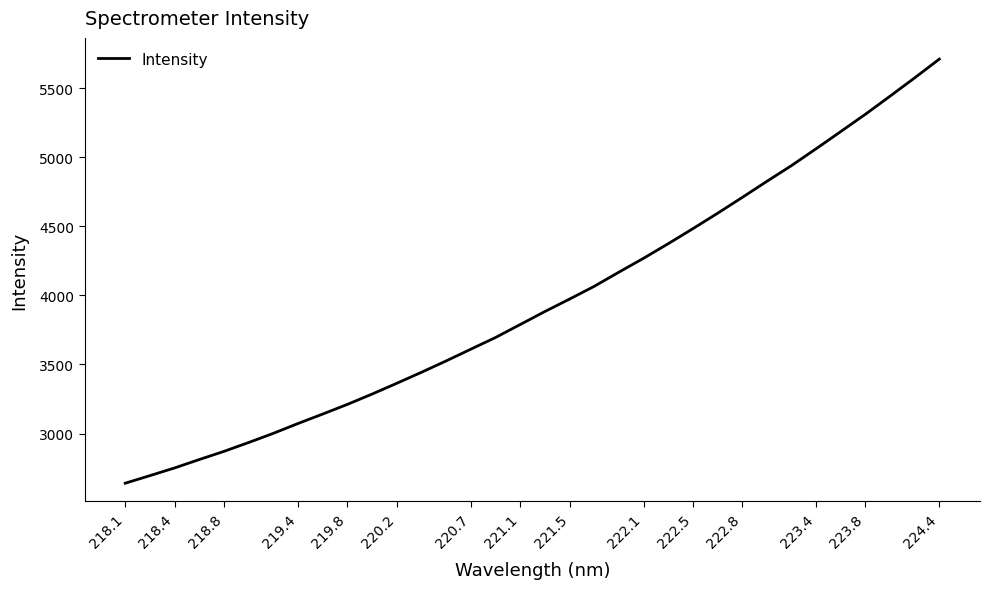

What is the sum of all values?

134411.6